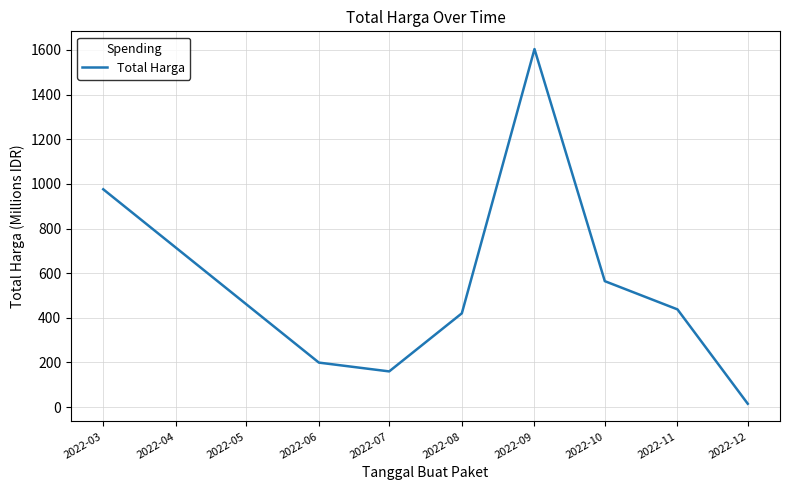

What is the average value?

546.9